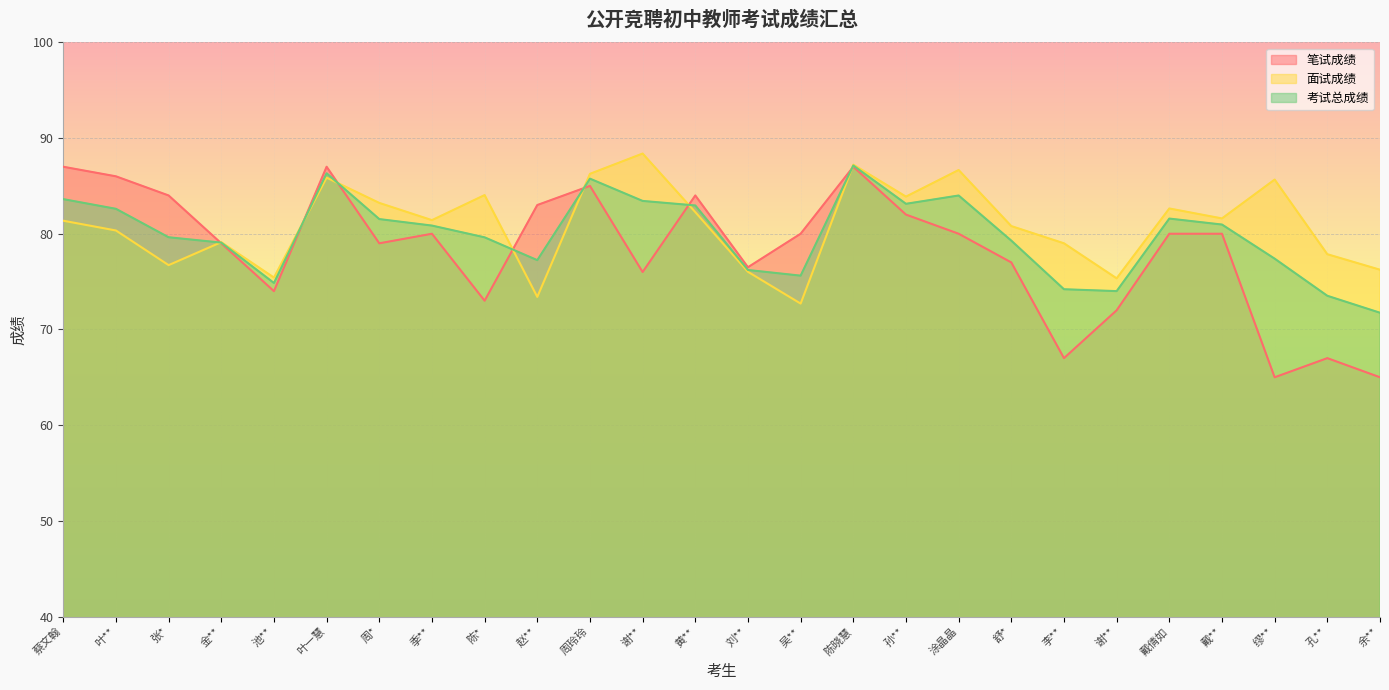

Does the chart display data point markers on the line(s)?

No